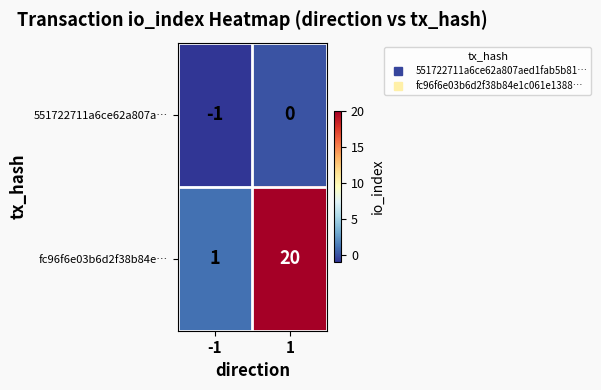

At which category is the sum across all series the highest?

1